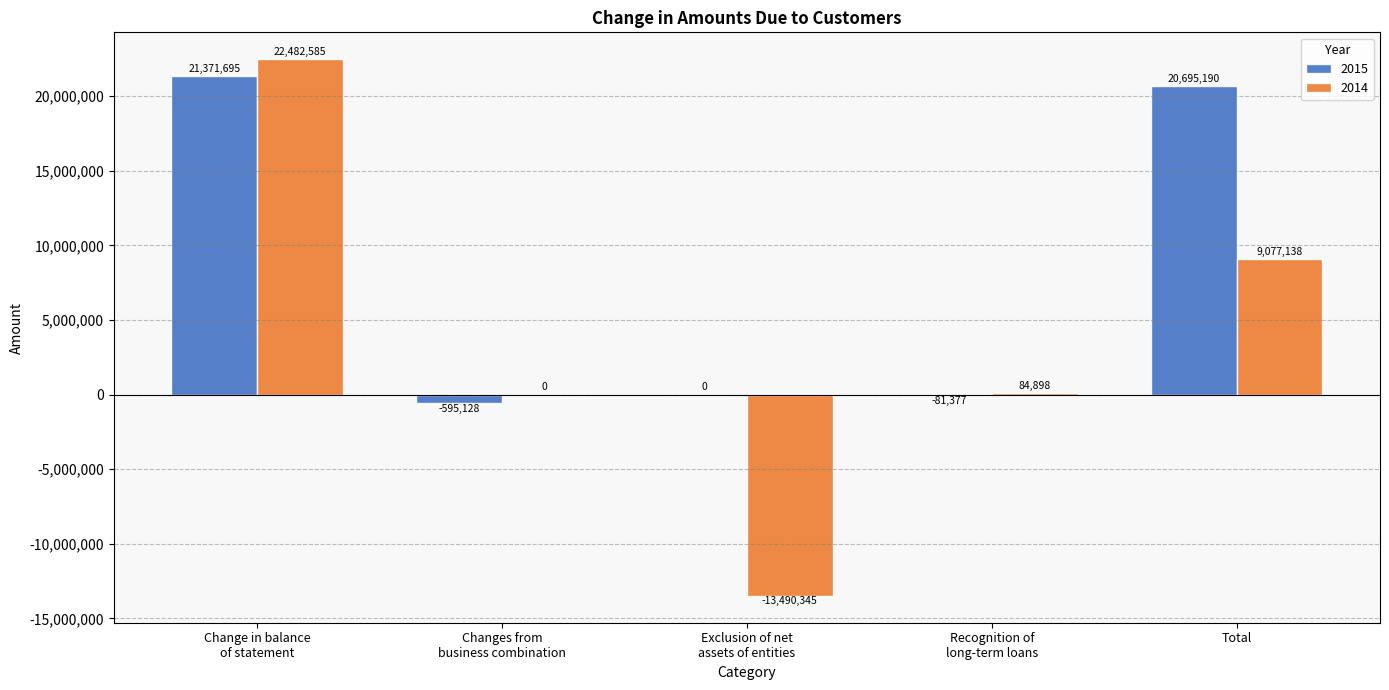

At which category is the sum across all series the highest?

Change in balance
of statement